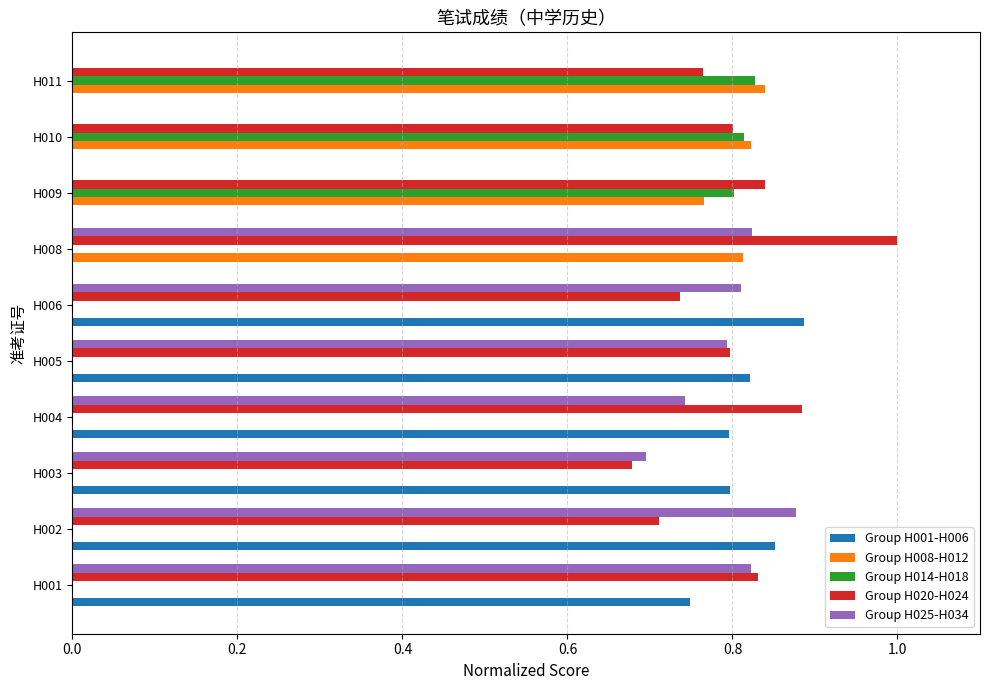

What is the sum of all Group H020-H024 values?

8.0